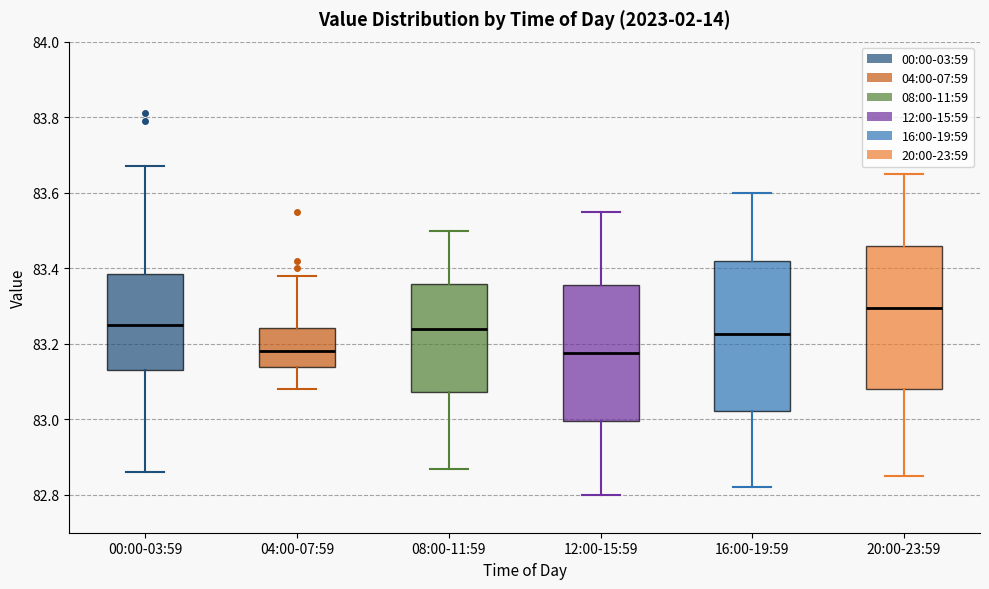

Reading left to right, transcribe this box plot: for each box, give where its median line is, the range the box spans, and where its two whiskers end, as read against the y-axis. The values are not printed on the chart, so give them approximately, as read against the axis.

00:00-03:59: median 83.26, box 83.14 to 83.38, whiskers 82.86 to 83.68
04:00-07:59: median 83.18, box 83.14 to 83.24, whiskers 83.08 to 83.38
08:00-11:59: median 83.24, box 83.08 to 83.36, whiskers 82.88 to 83.50
12:00-15:59: median 83.18, box 83.00 to 83.36, whiskers 82.80 to 83.56
16:00-19:59: median 83.22, box 83.02 to 83.42, whiskers 82.82 to 83.60
20:00-23:59: median 83.30, box 83.08 to 83.46, whiskers 82.86 to 83.66